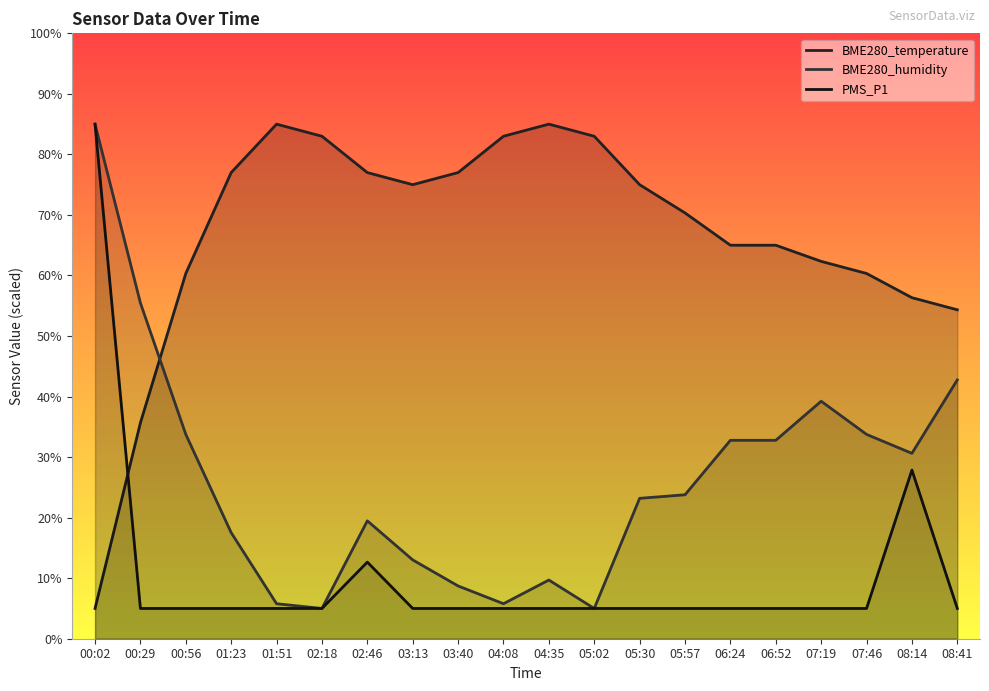

Which series has the largest total across all categories?

BME280_temperature